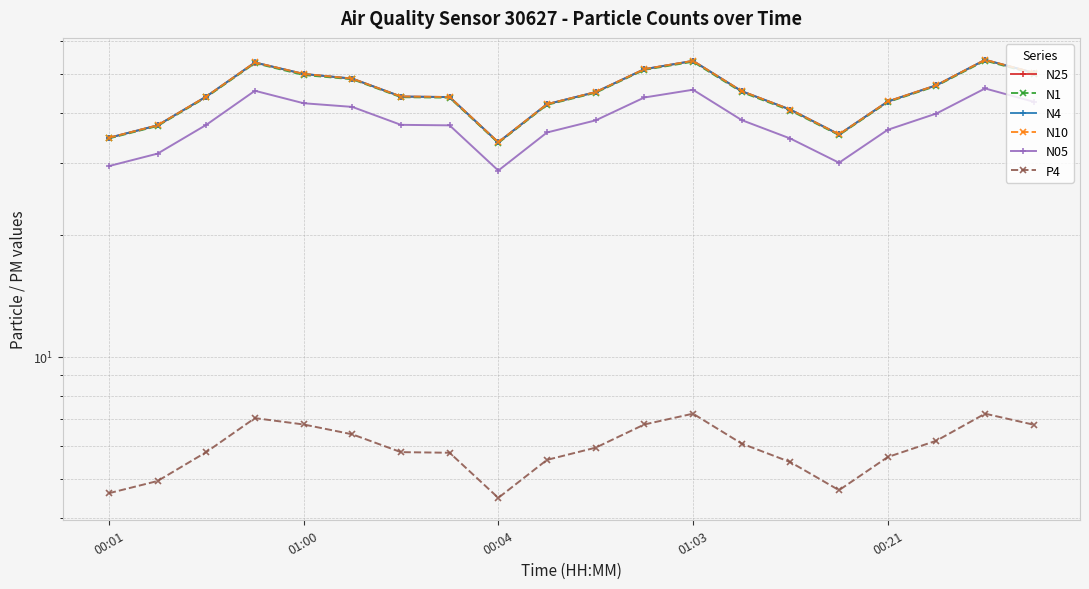

Rank the series by their maximum value, from highest to lowest.

N10, N4, N25, N1, N05, P4